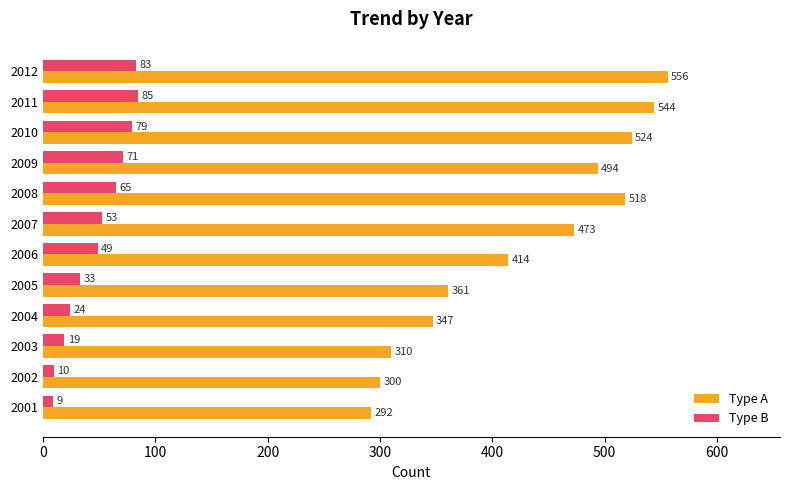

Which series has the largest total across all categories?

Type A